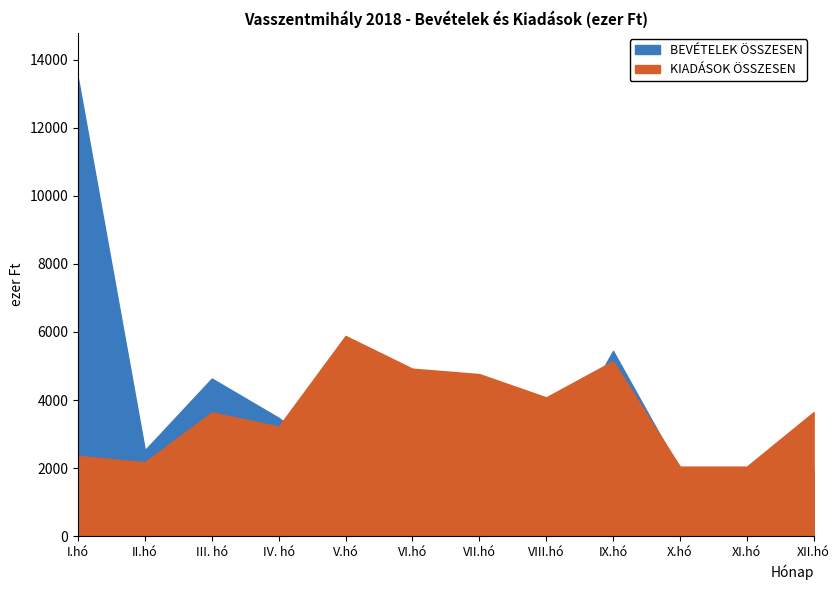

At which label does BEVÉTELEK ÖSSZESEN reach its peak?

I.hó